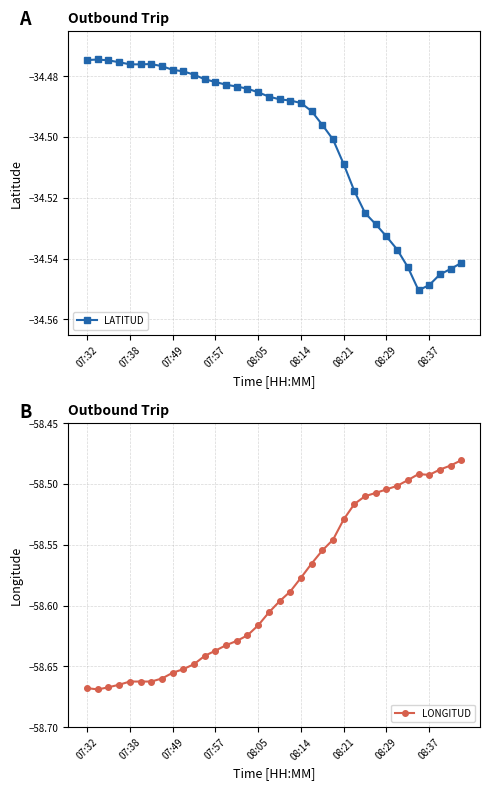

Reading left to right, transcribe all the data shown in this chart.

LATITUD: -34.5	-34.5	-34.5	-34.5	-34.5	-34.5	-34.5	-34.5	-34.5	-34.5	-34.5	-34.5	-34.5	-34.5	-34.5	-34.5	-34.5	-34.5	-34.5	-34.5	-34.5	-34.5	-34.5	-34.5	-34.5	-34.5	-34.5	-34.5	-34.5	-34.5	-34.5	-34.6	-34.5	-34.5	-34.5	-34.5
LONGITUD: -58.7	-58.7	-58.7	-58.7	-58.7	-58.7	-58.7	-58.7	-58.7	-58.7	-58.6	-58.6	-58.6	-58.6	-58.6	-58.6	-58.6	-58.6	-58.6	-58.6	-58.6	-58.6	-58.6	-58.5	-58.5	-58.5	-58.5	-58.5	-58.5	-58.5	-58.5	-58.5	-58.5	-58.5	-58.5	-58.5